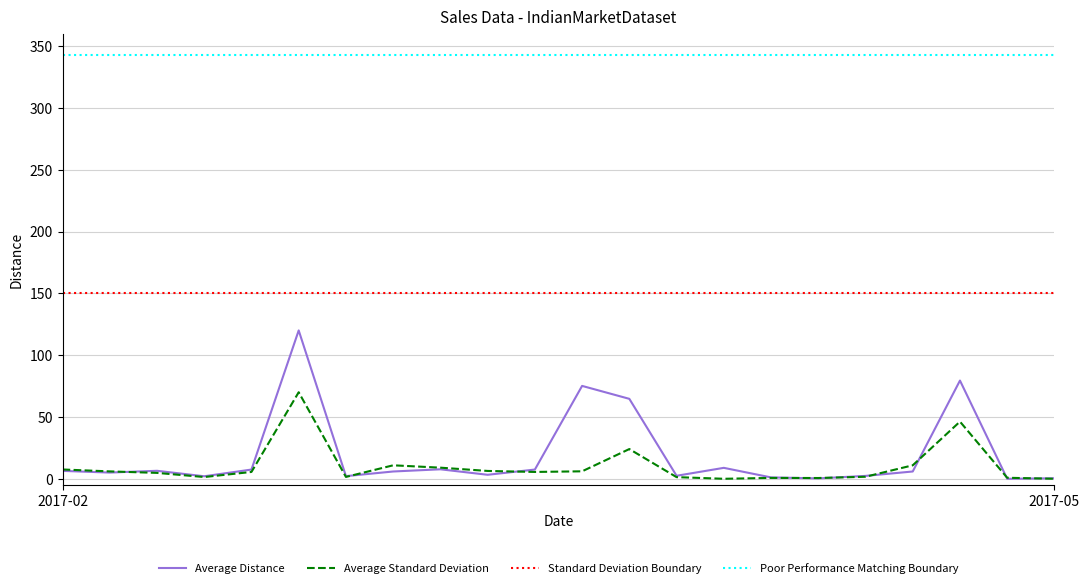

True or false: Average Standard Deviation and Poor Performance Matching Boundary intersect in this chart.

False